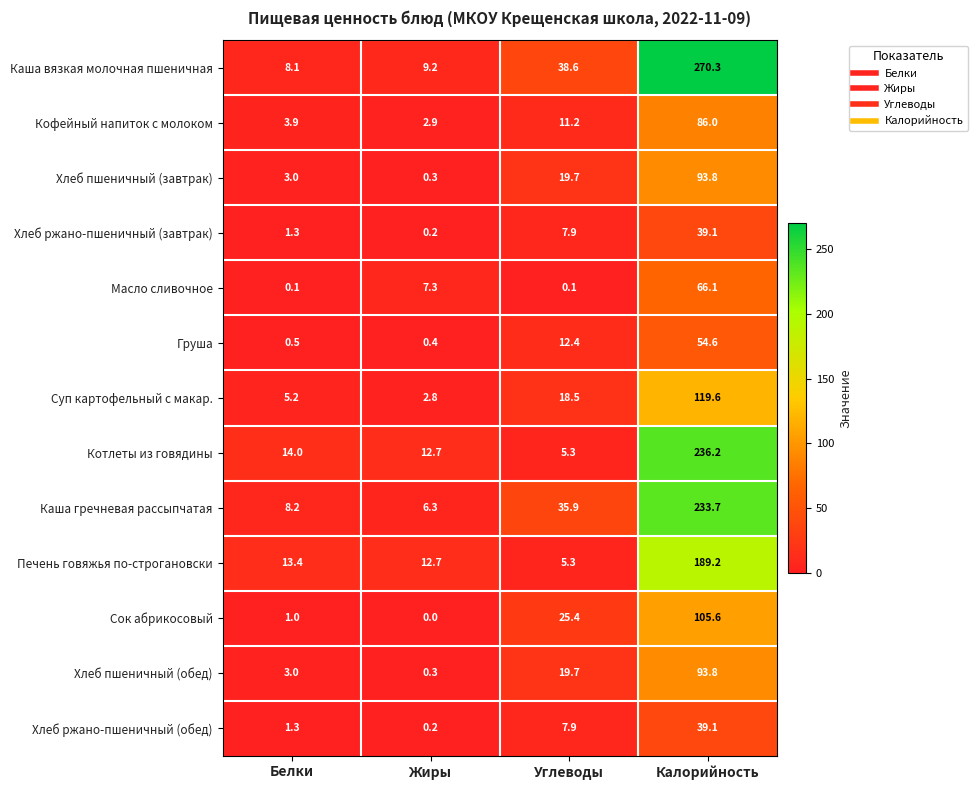

What is the average value of the Сок абрикосовый series?

33.0